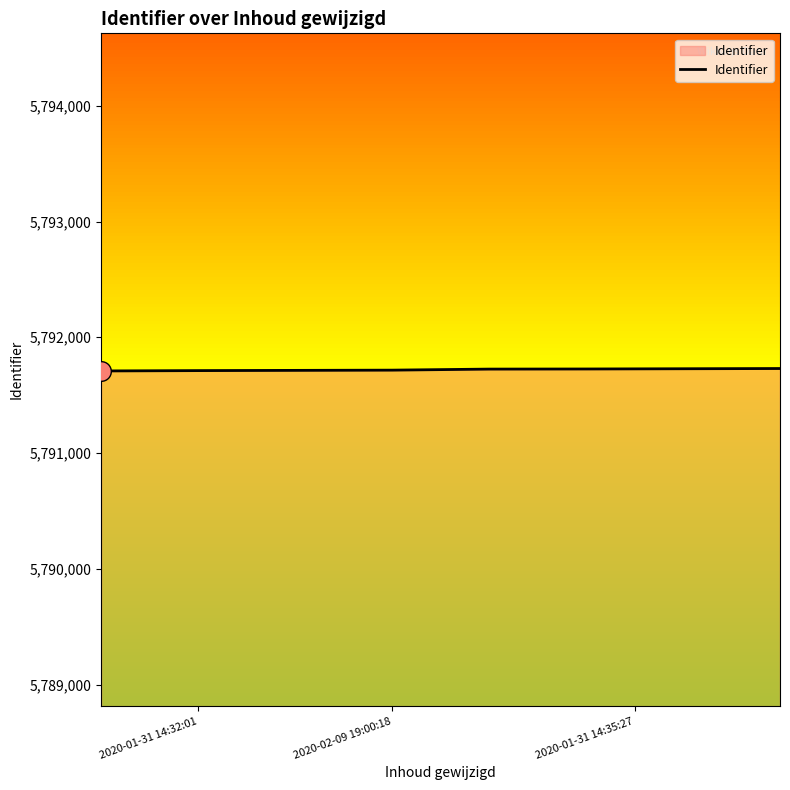

What is the sum of all values?

46333760